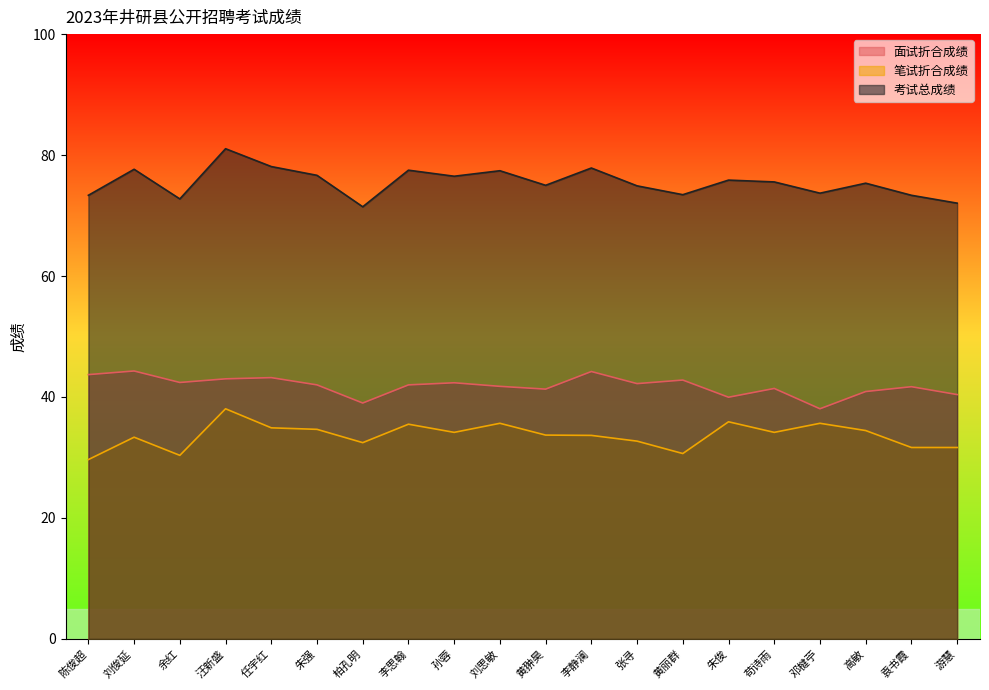

At how many categories does at least one series exceed 70?

20